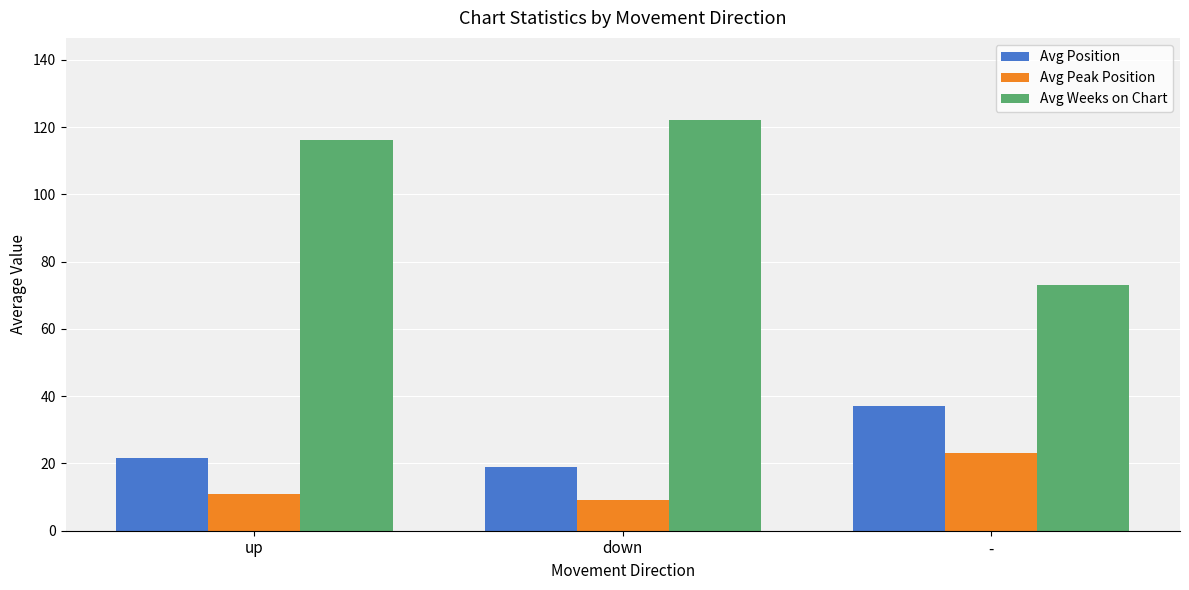

How many values in the Avg Weeks on Chart series are below 116?

1